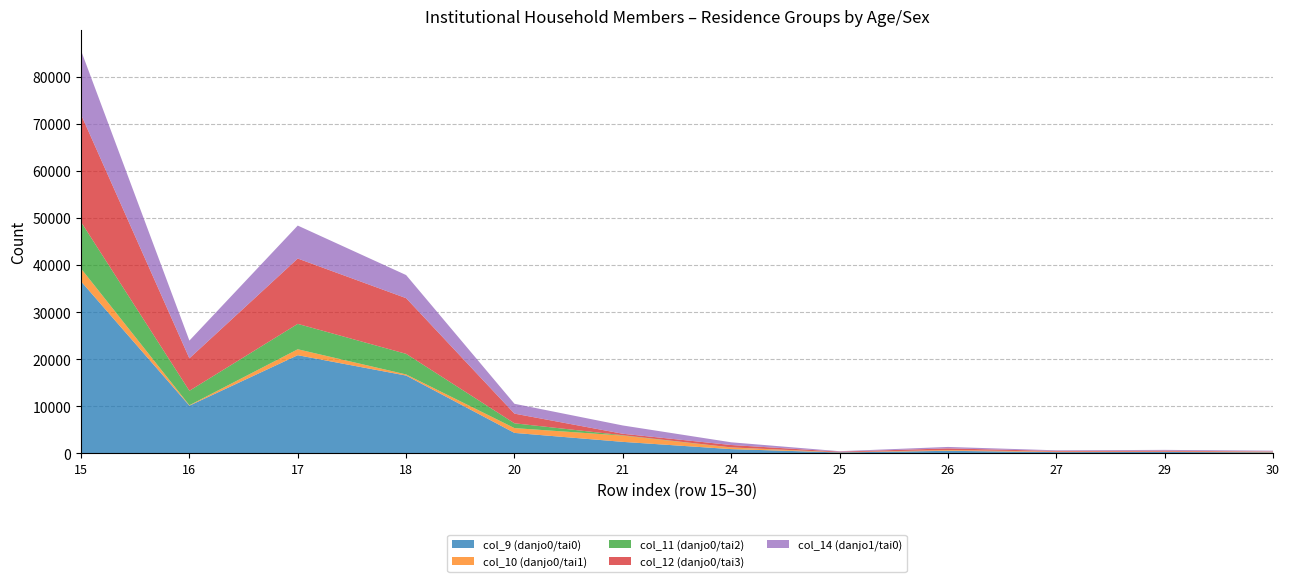

Reading left to right, transcribe all the data shown in this chart.

col_9 (danjo0/tai0): 15=36524	16=10111	17=20835	18=16510	20=4325	21=2420	24=878	25=170	26=520	27=246	29=274	30=187
col_10 (danjo0/tai1): 15=2728	16=91	17=1262	18=241	20=1021	21=1330	24=342	25=18	26=164	27=100	29=64	30=160
col_11 (danjo0/tai2): 15=9891	16=3075	17=5395	18=4375	20=1020	21=76	24=29	25=17	26=10	27=1	29=9	30=1
col_12 (danjo0/tai3): 15=22837	16=6892	17=13885	18=11832	20=2053	21=318	24=503	25=135	26=342	27=141	29=201	30=26
col_14 (danjo1/tai0): 15=13599	16=3767	17=7004	18=4909	20=2095	21=1760	24=578	25=96	26=307	27=138	29=169	30=174